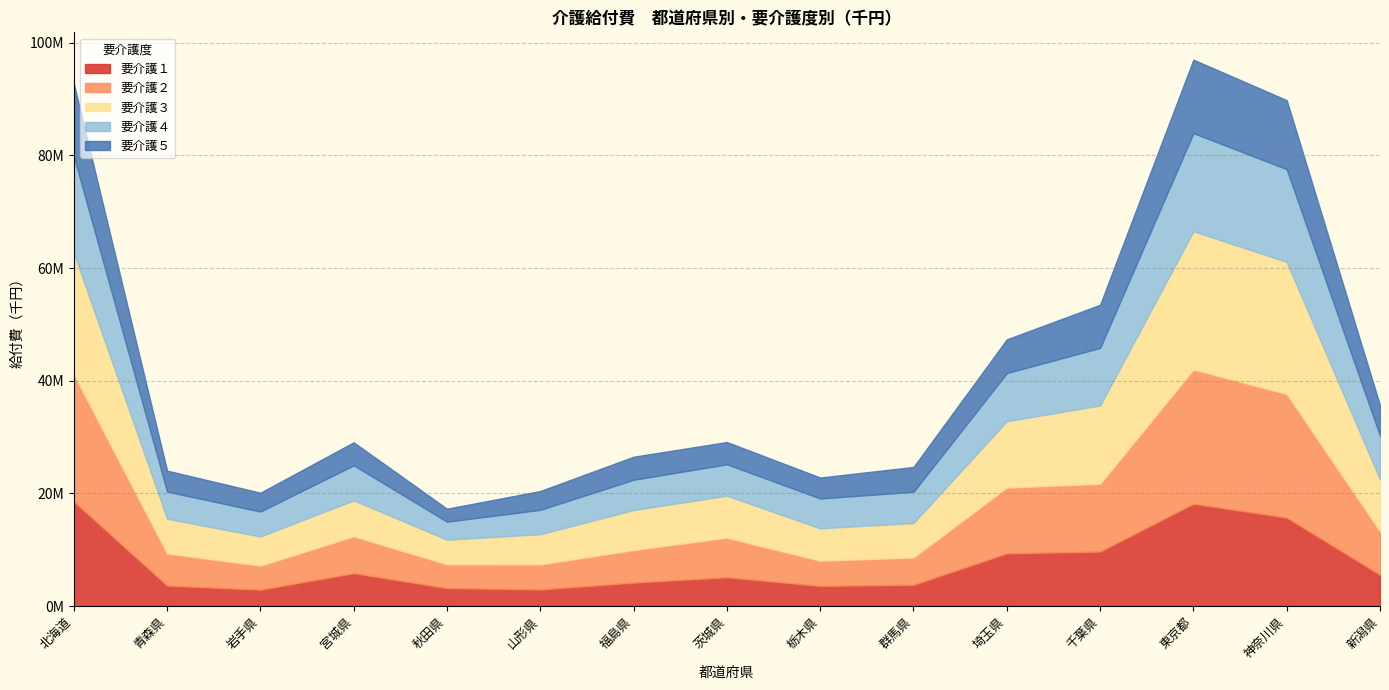

What is the average value of the 要介護４ series?

8152427.1